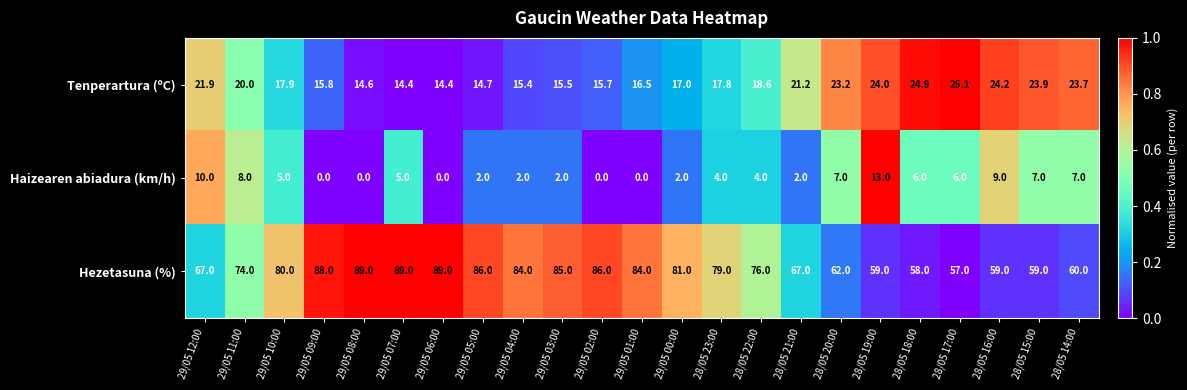

What is the difference between the maximum and minimum values in the Tenperartura (ºC) series?

10.7